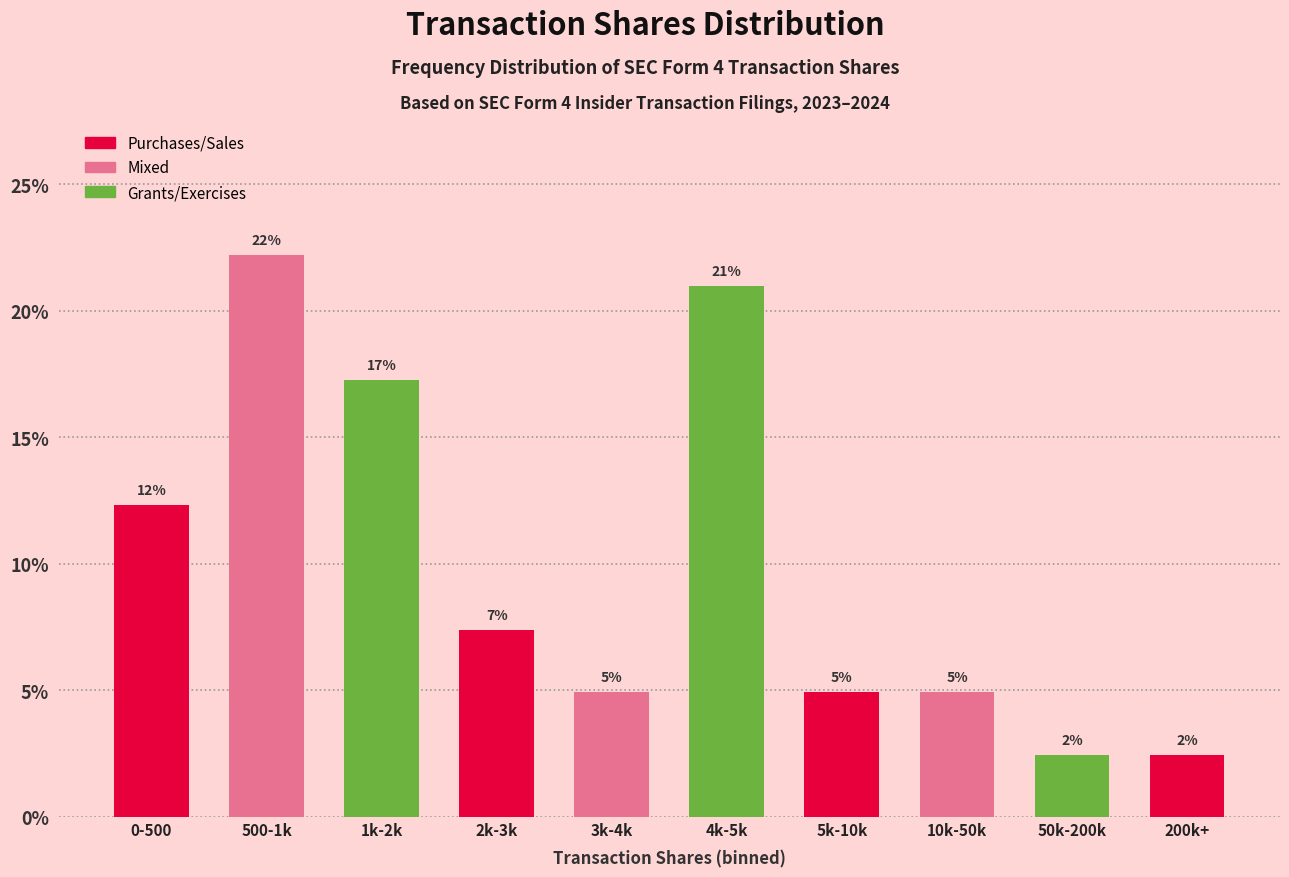

Does the chart contain any negative values?

No